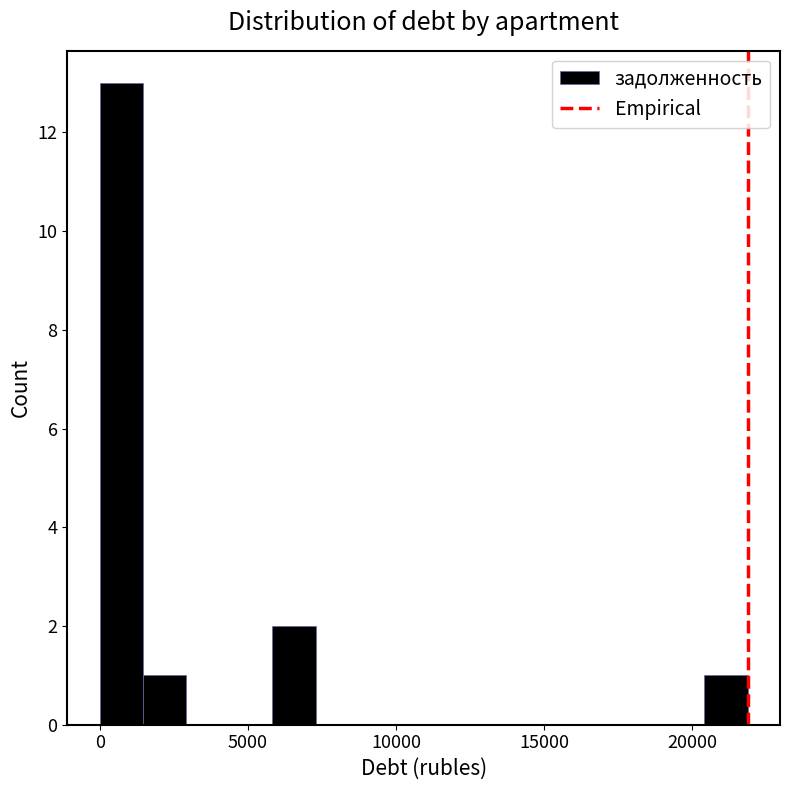

Around what value on the x-axis is the tallest bar? Give the approximate position of its centre, as read against the axis.

500